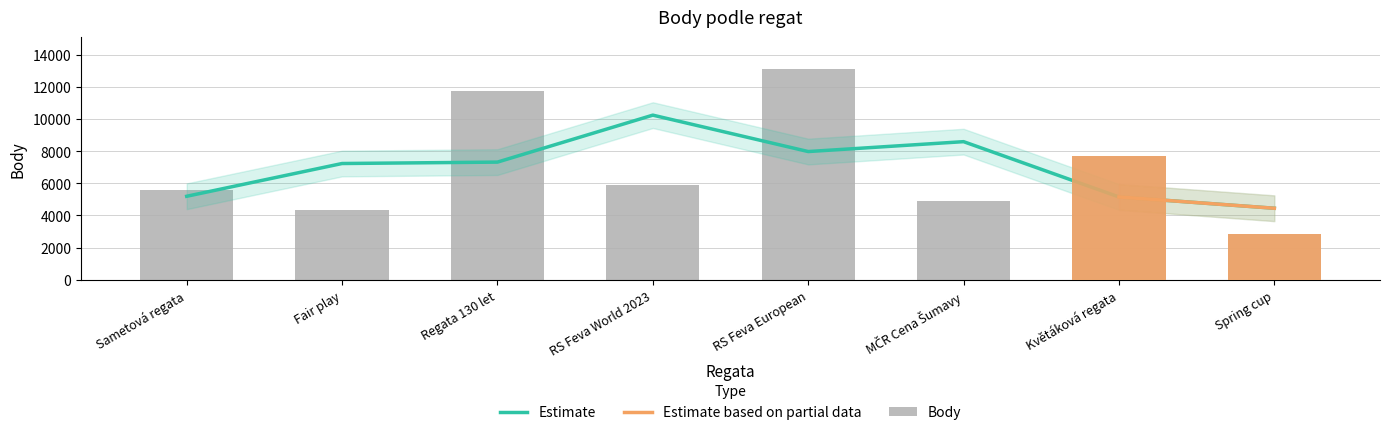

True or false: the data shows 13129 at RS Feva European.

True